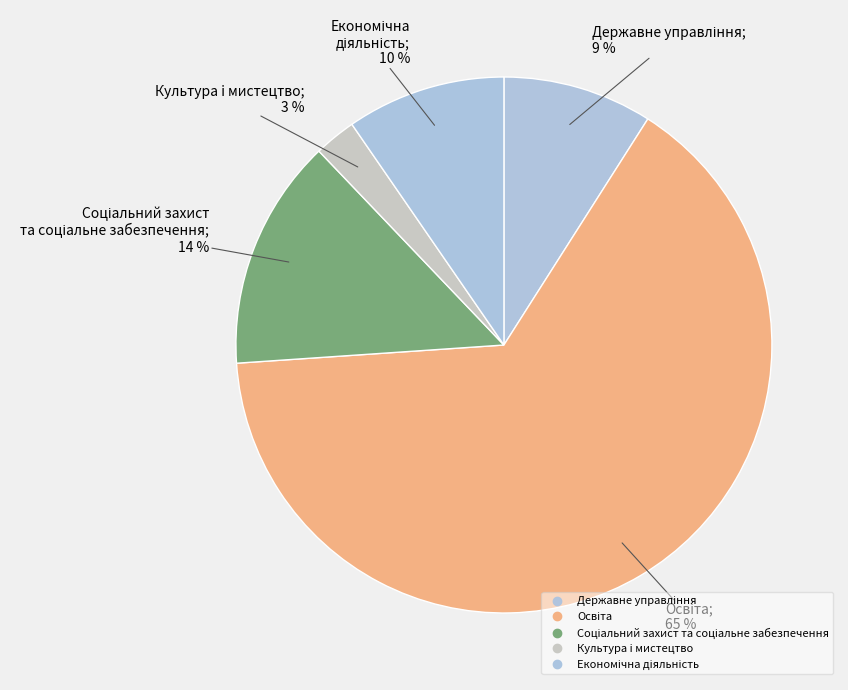

How many slices are in this pie chart?

5